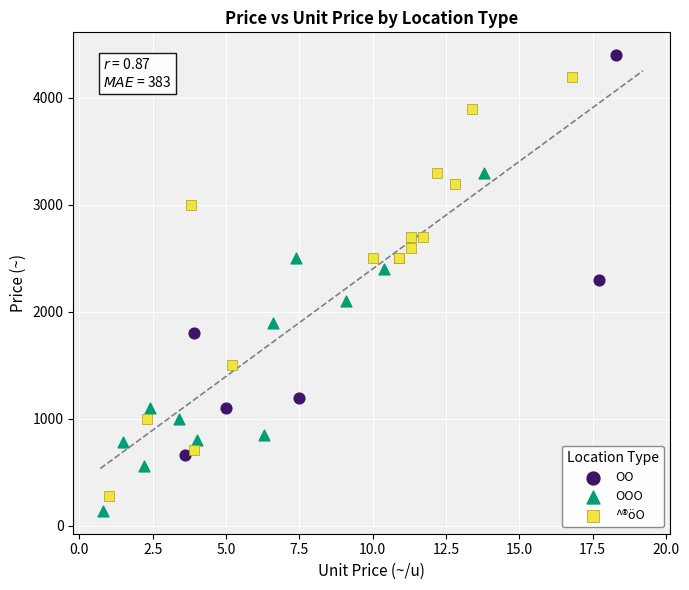

Which series reaches the minimum Y coordinate?

OOO